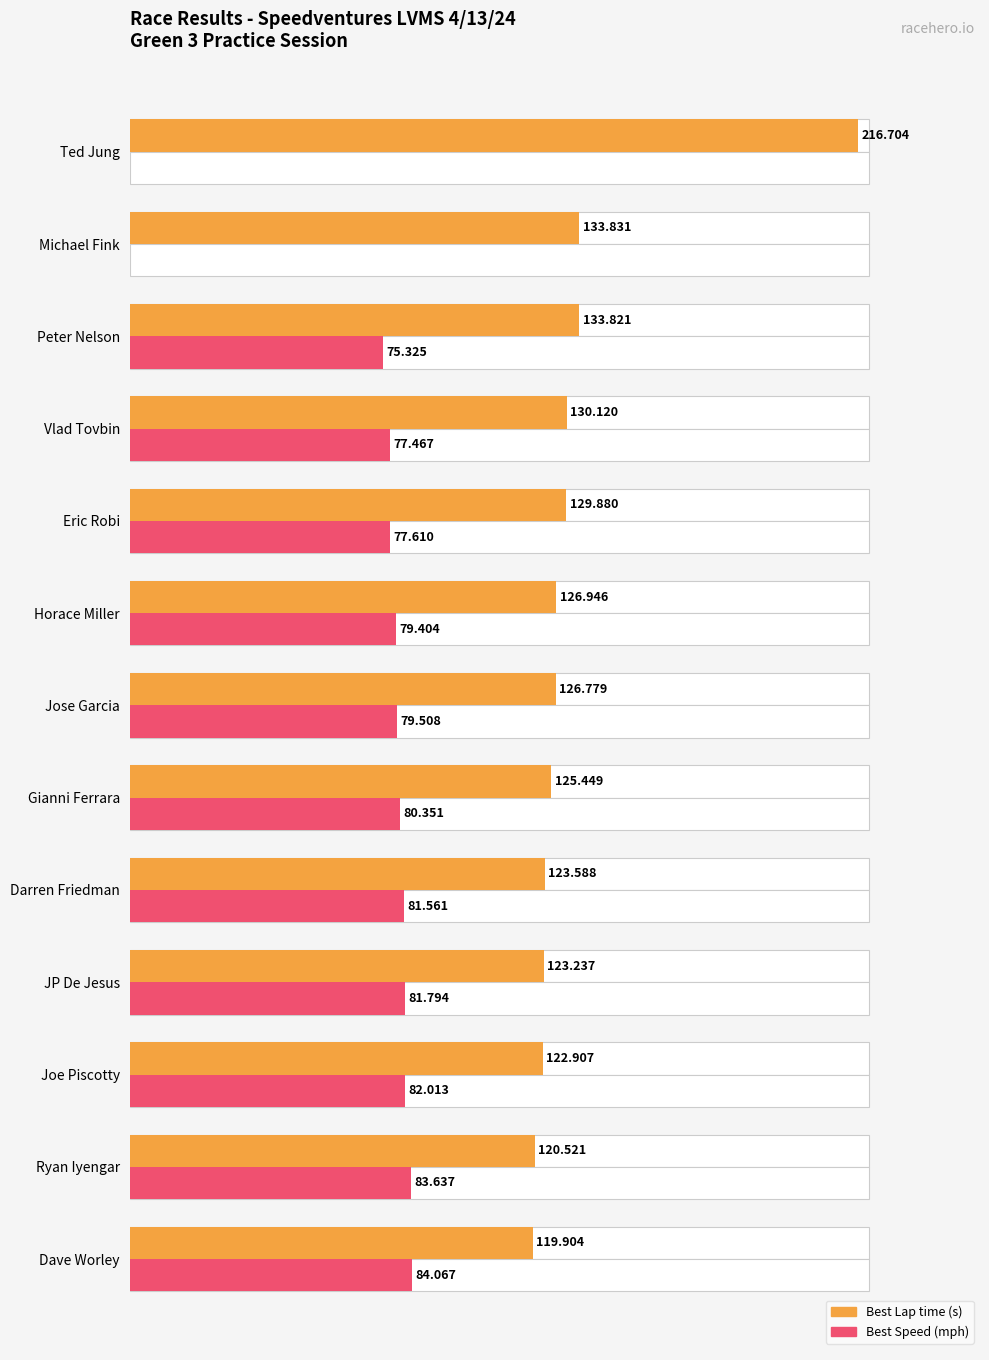

What is the average value of the Best Lap time (s) series?

133.4